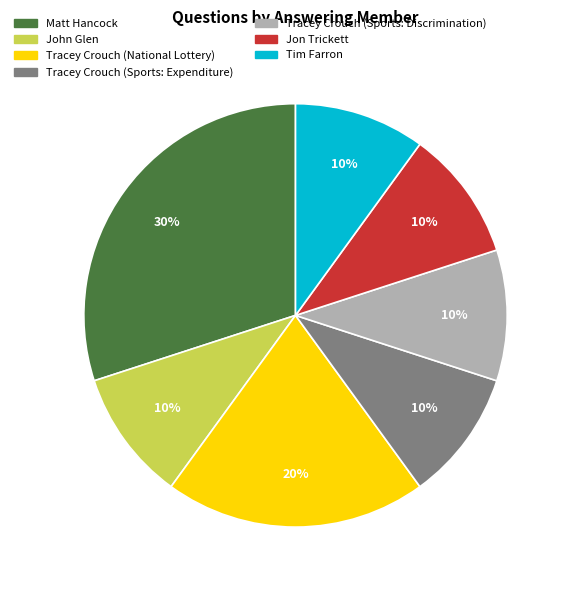

To the nearest percent, what is the combined percentage of Matt Hancock and Tracey Crouch (National Lottery)?

50%